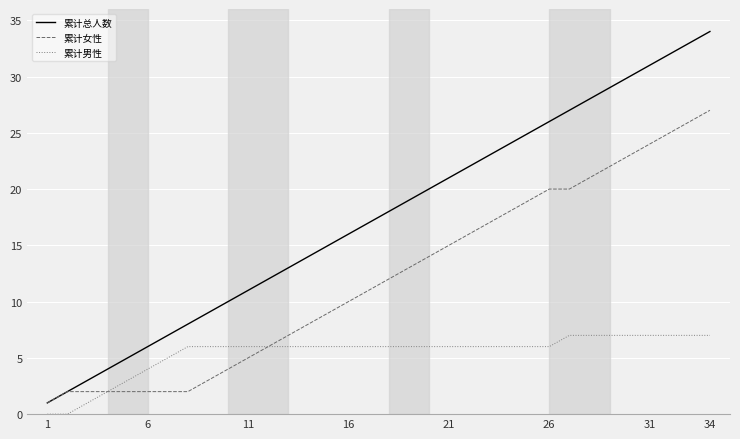

What is the maximum value shown in the chart?

34